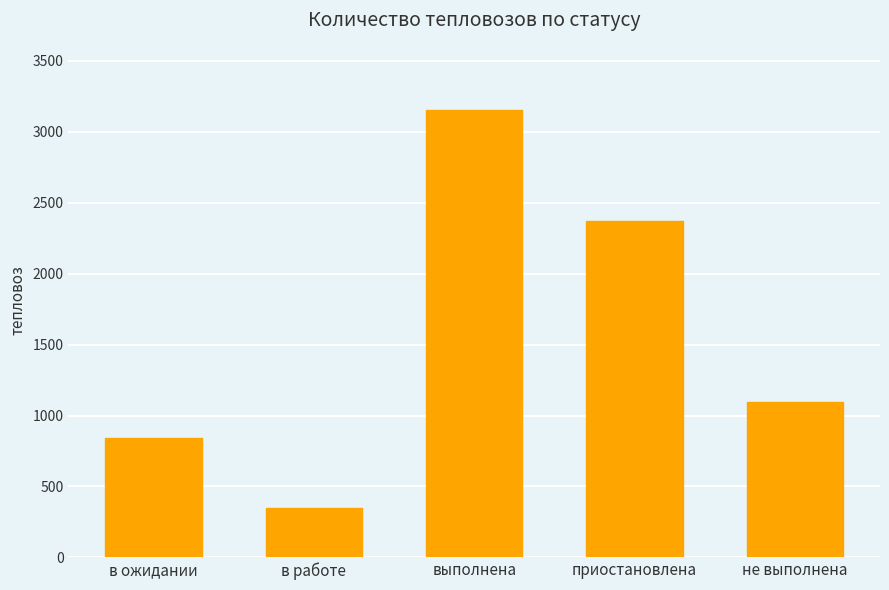

Approximately how many times larger is the value at в ожидании compared to выполнена?

0.3